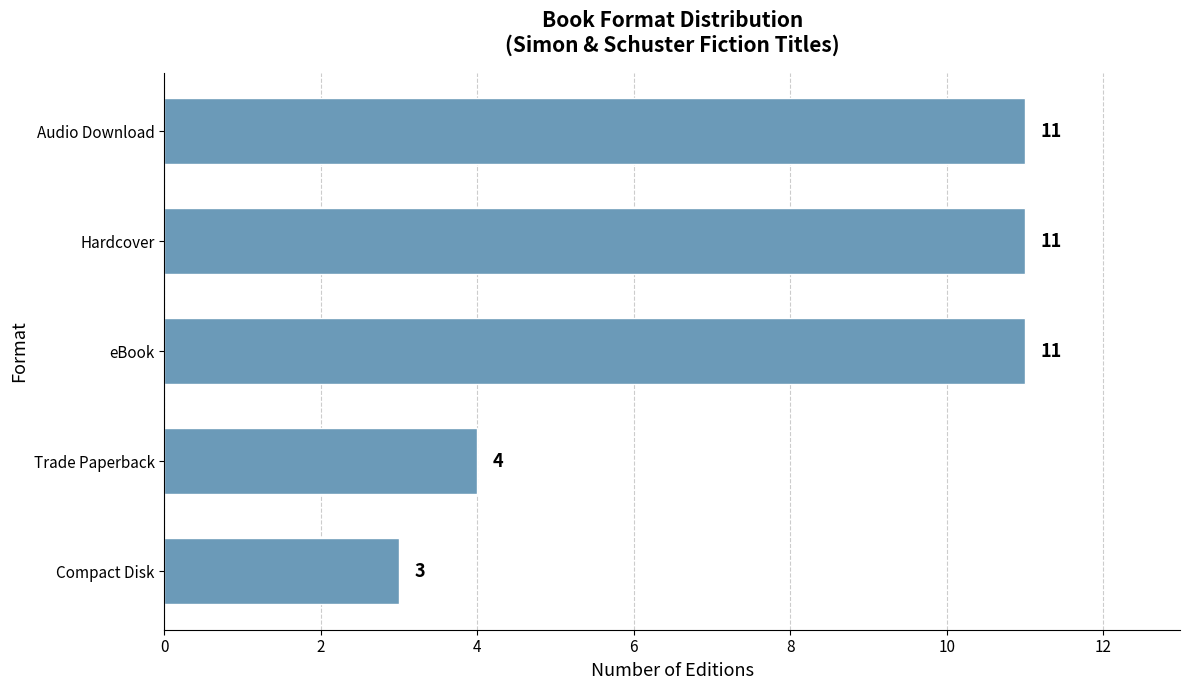

Reading bottom to top, what are all the values shown in this chart?

Compact Disk=3	Trade Paperback=4	eBook=11	Hardcover=11	Audio Download=11